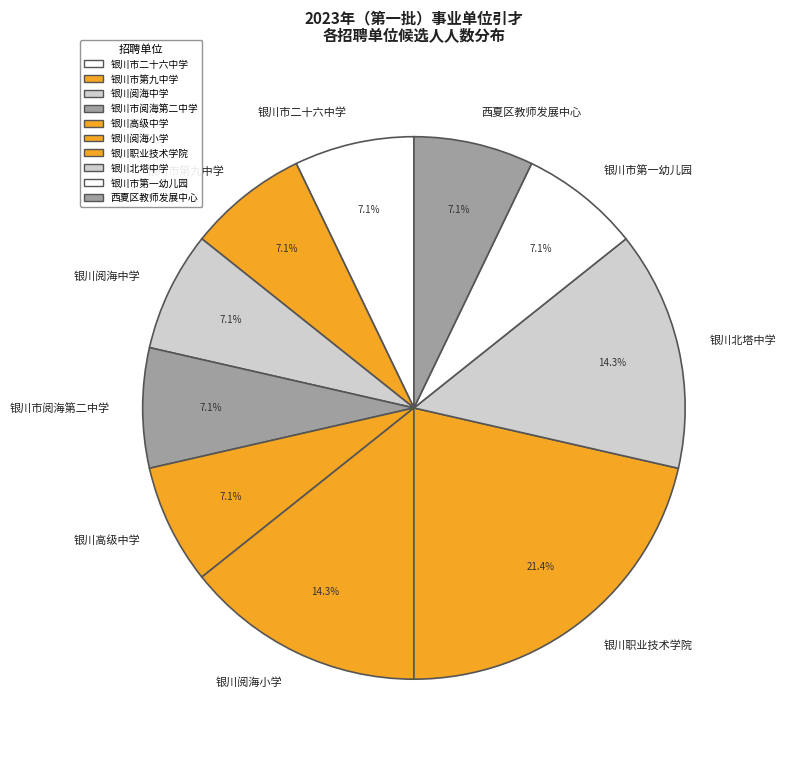

Which has a higher value, 银川市二十六中学 or 银川职业技术学院?

银川职业技术学院